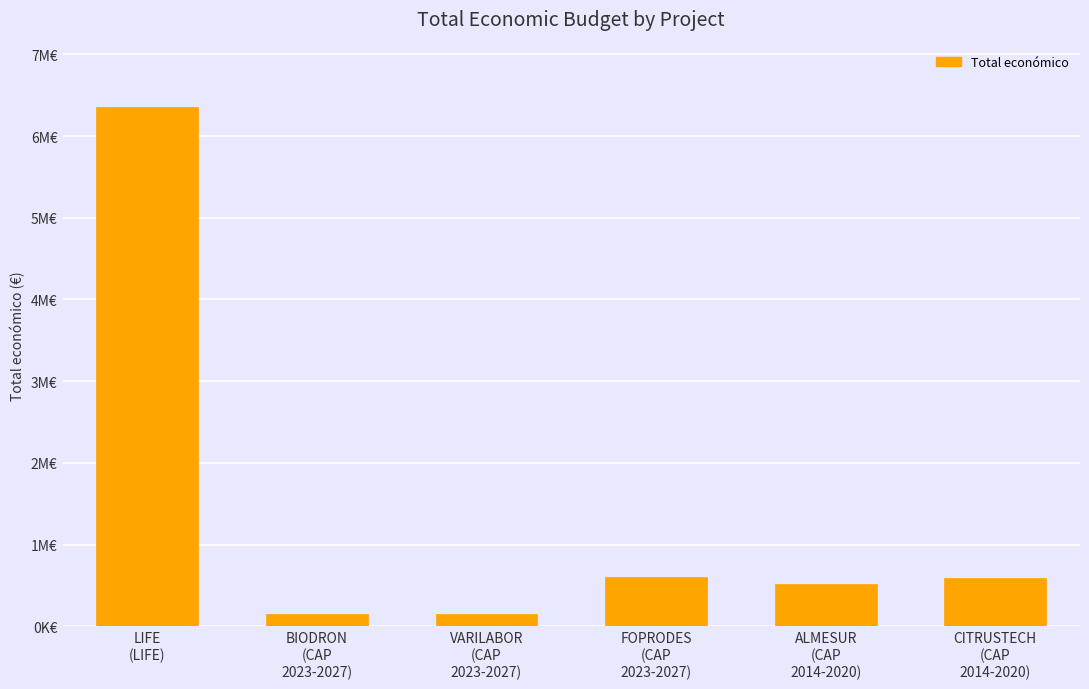

What is the average value?

1394622